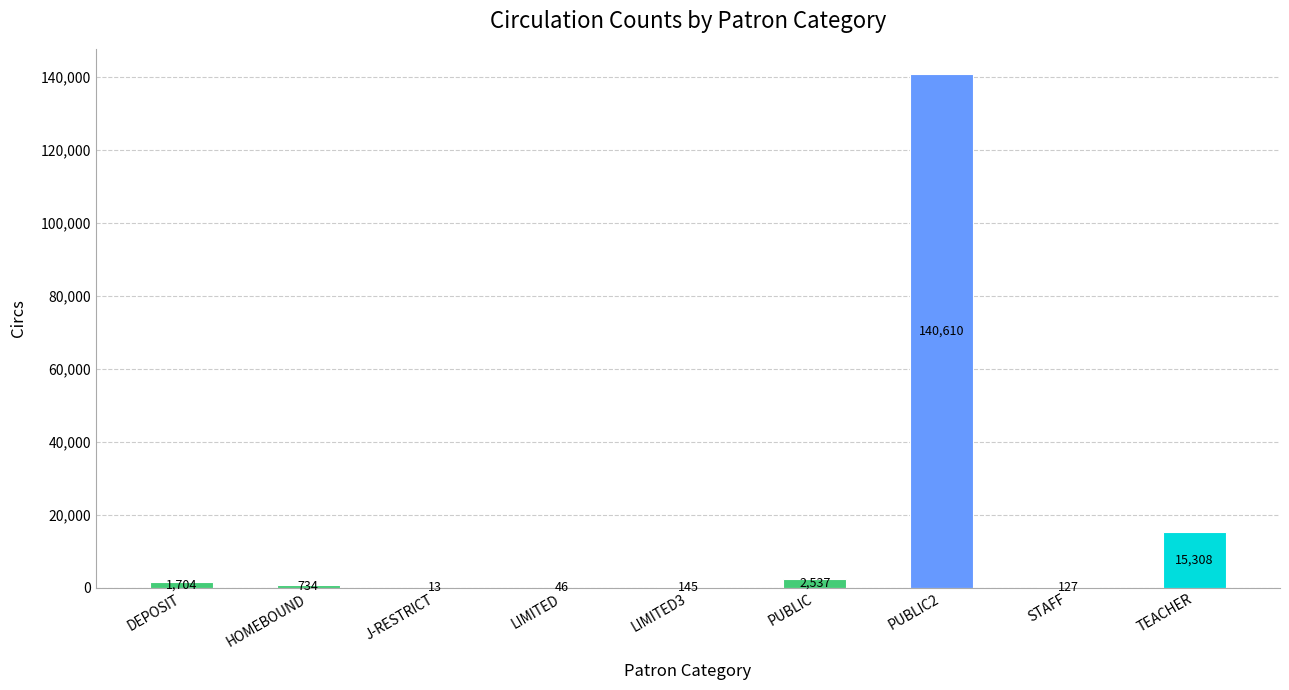

True or false: the data shows 15308 at TEACHER.

True